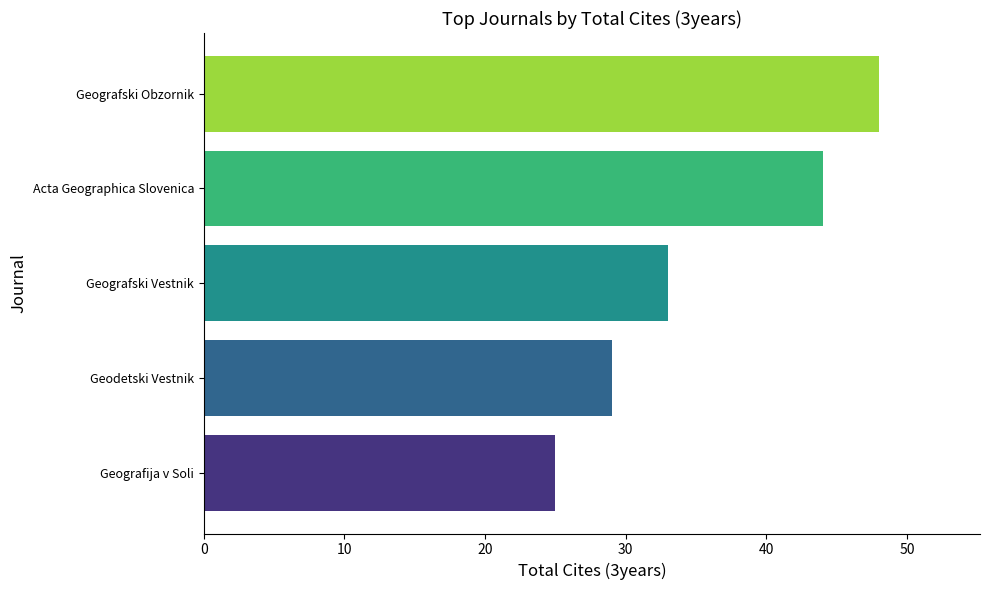

How many bars are there in total?

5